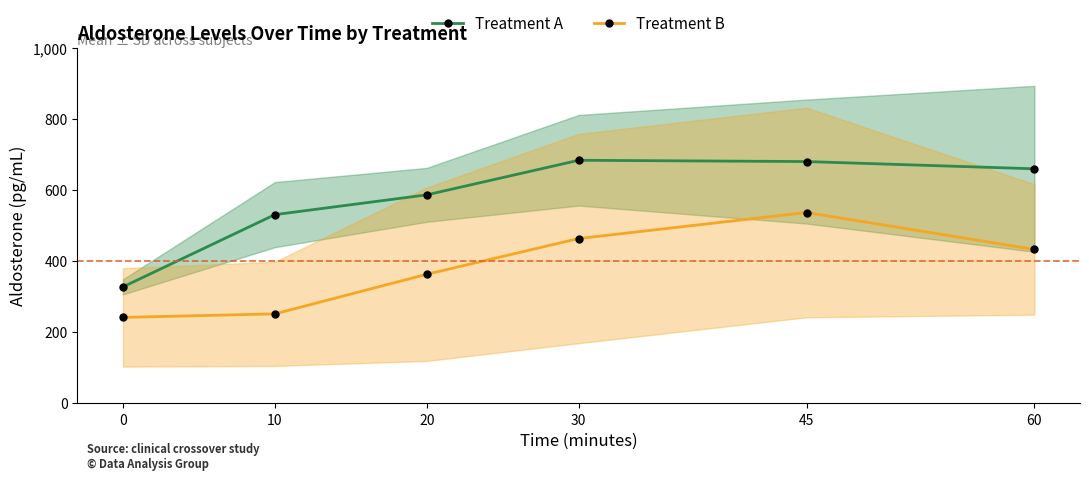

What are all the series names shown in the legend?

Treatment A, Treatment B